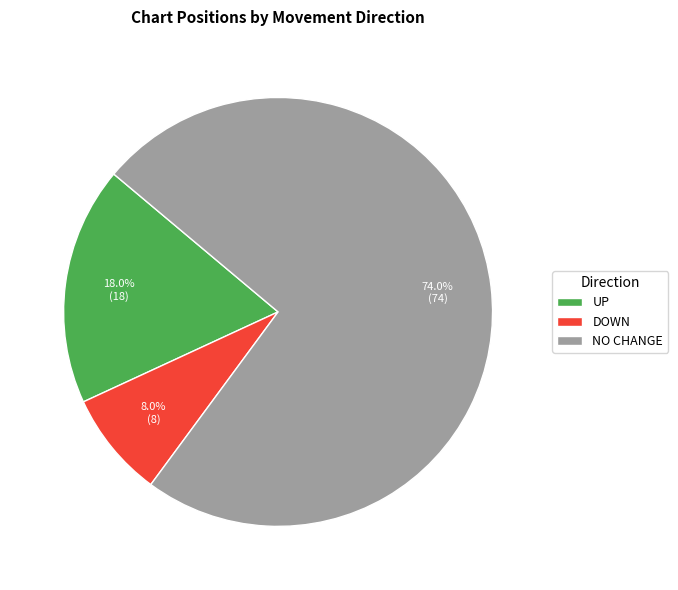

Count the number of slices in the pie.

3